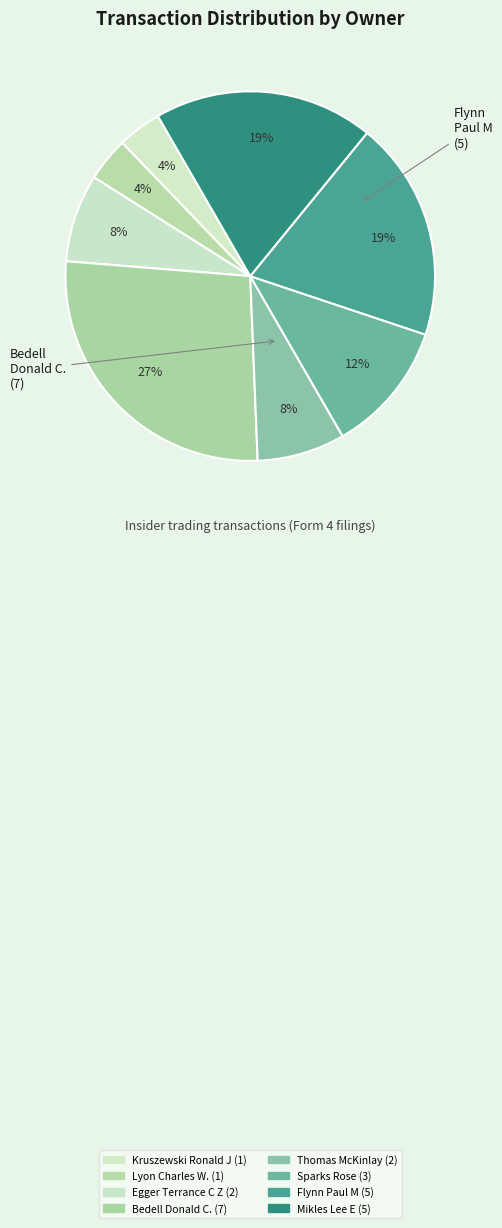

Count the number of slices in the pie.

8